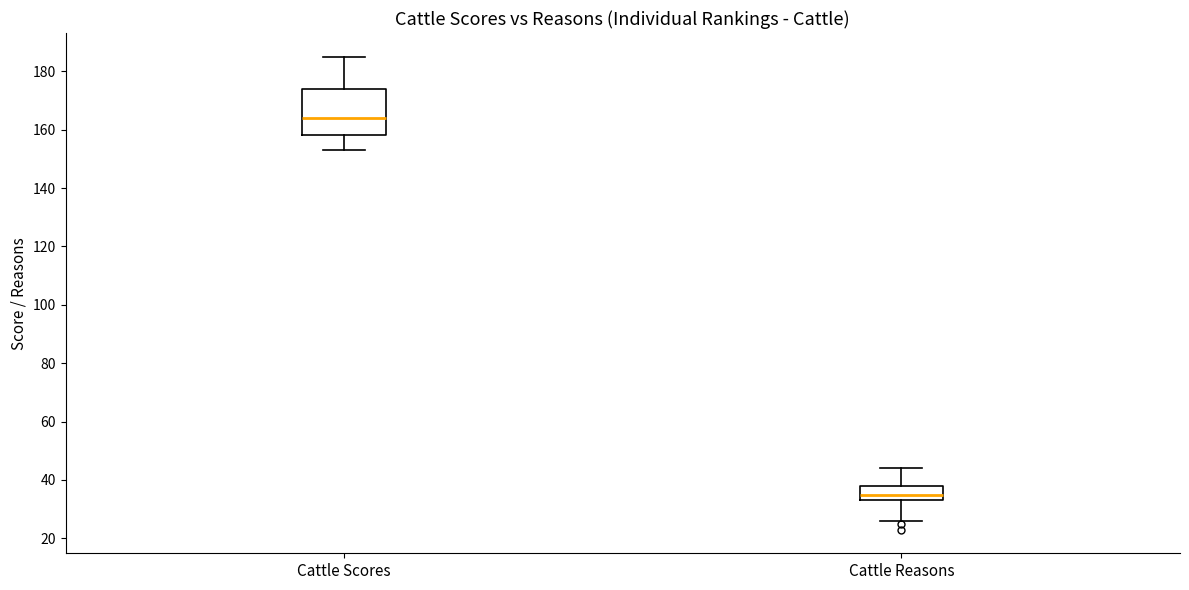

Comparing the boxes themselves (not the whiskers), which one is the tallest?

Cattle Scores